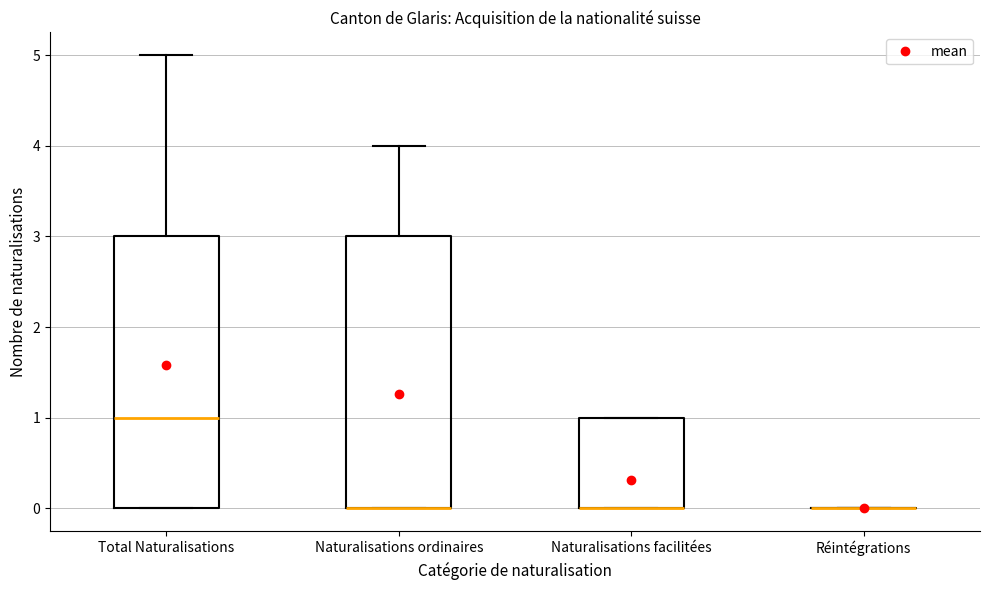

Reading left to right, read every box against the y-axis: the position of its median line, the range the box covers, and the ends of its whiskers. The values are not printed on the chart, so give them approximately, as read against the axis.

Total Naturalisations: median 1, box 0 to 3, whiskers 0 to 5
Naturalisations ordinaires: median 0 (drawn on the box's lower edge), box 0 to 3, whiskers 0 to 4
Naturalisations facilitées: median 0 (drawn on the box's lower edge), box 0 to 1, whiskers 0 to 1
Réintégrations: box collapsed to a line at 0, whiskers 0 to 0